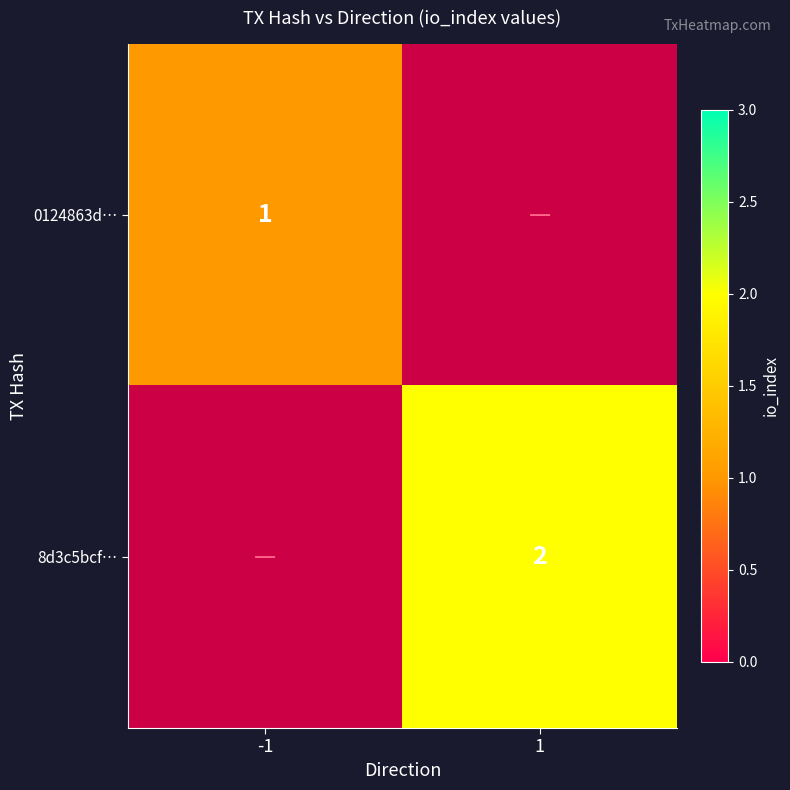

True or false: 0124863d… has a value of 2 at -1.

False